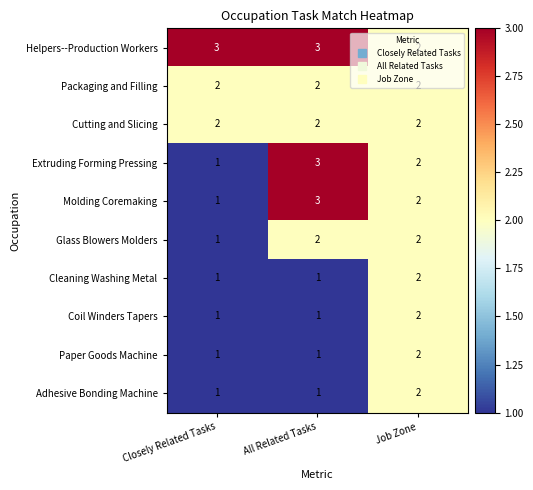

What is the total value across all series at Closely Related Tasks?

14